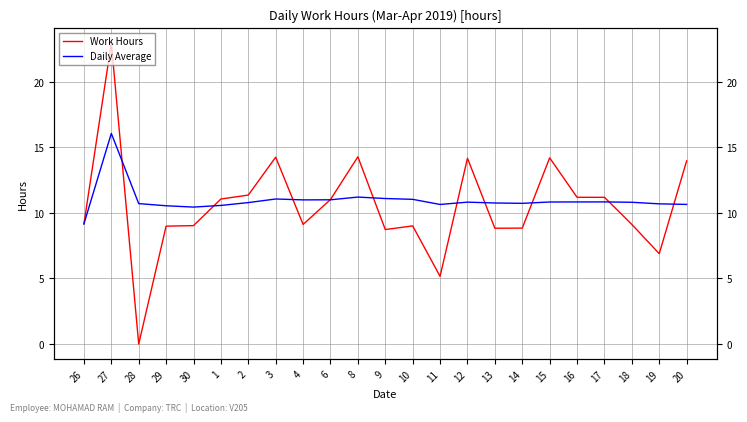

What is the spread (max minus min) of values at 12?

3.3